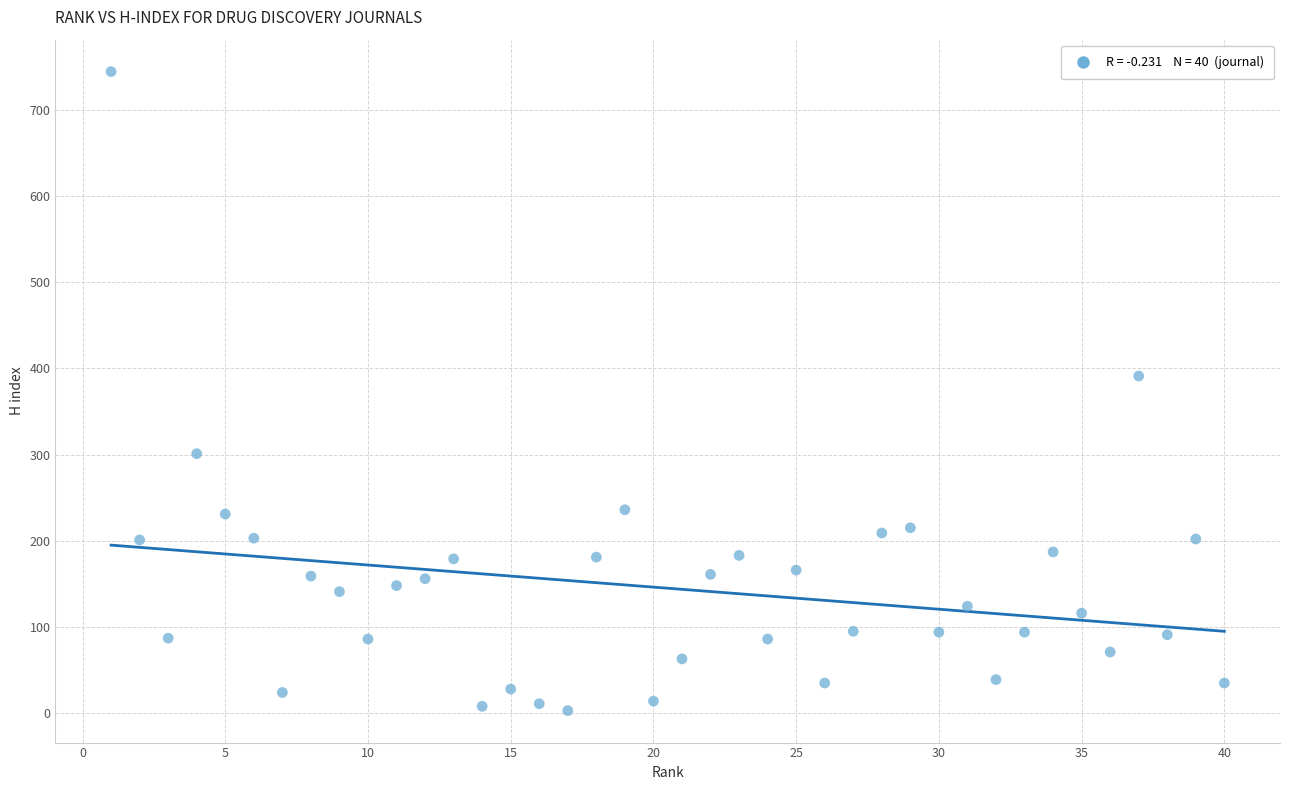

What Y value in the scatter plot is closest to 373?

391